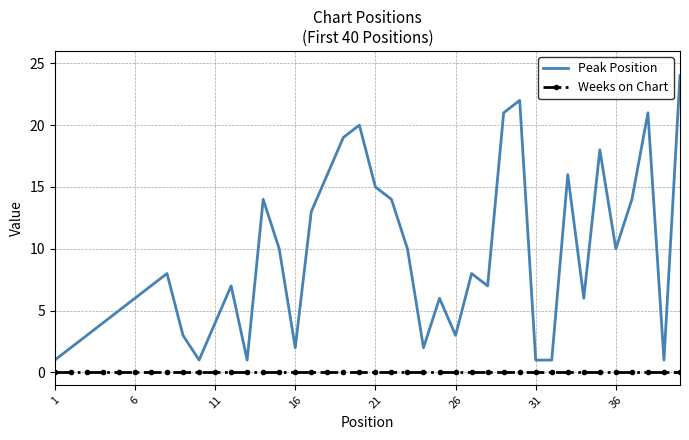

True or false: Weeks on Chart and Peak Position cross at least once.

False